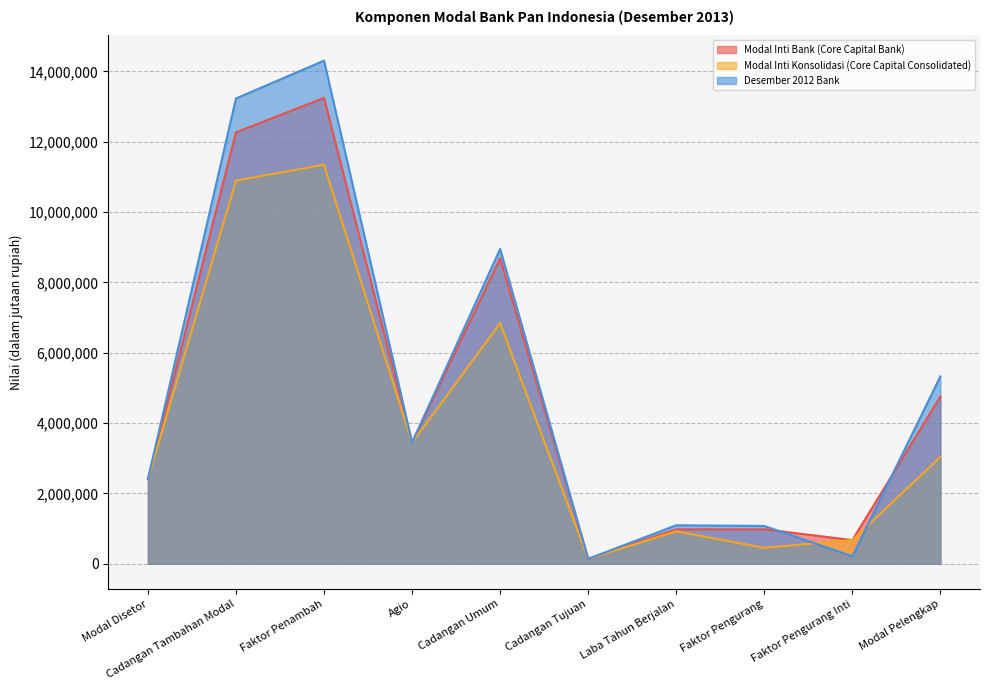

How many times do Modal Inti Konsolidasi (Core Capital Consolidated) and Desember 2012 Bank cross each other?

2